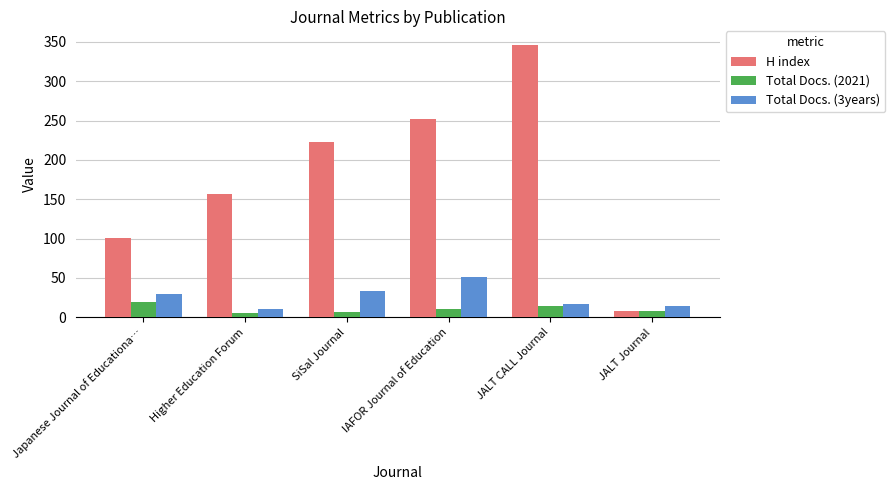

What is the spread (max minus min) of values at JALT Journal?

7